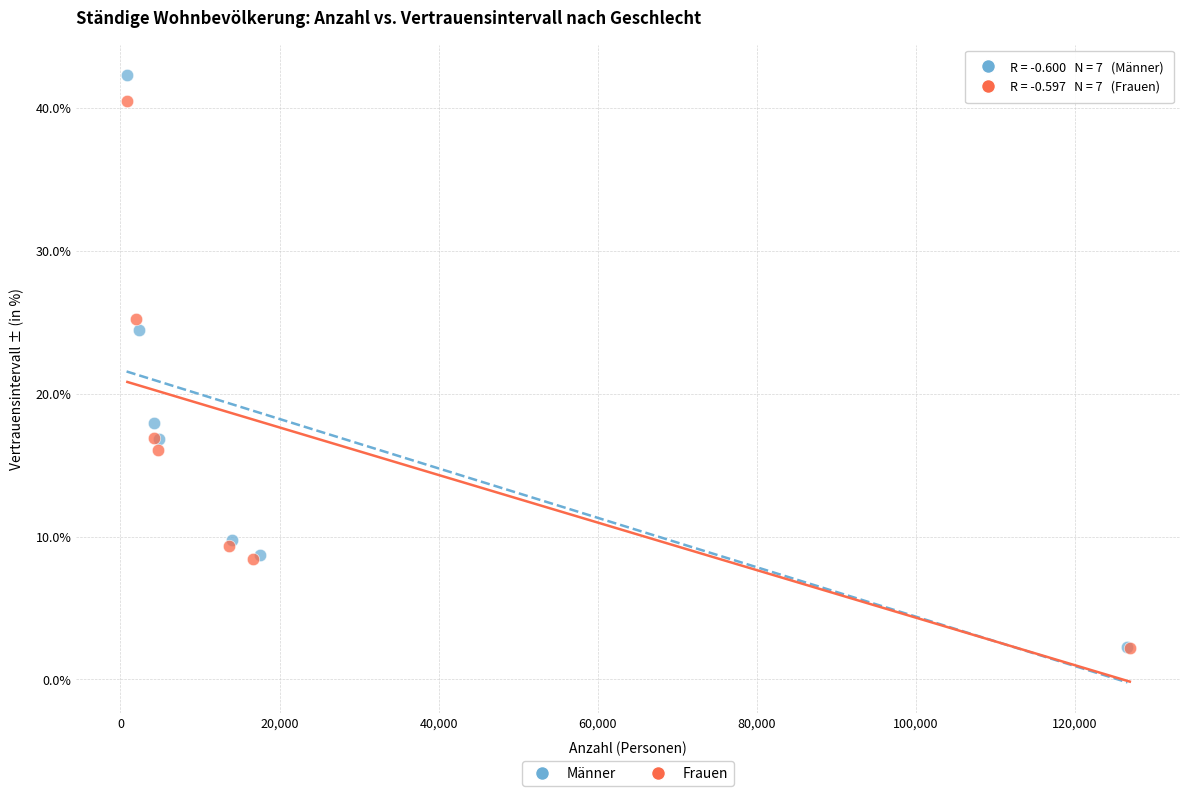

Which series has the largest Y range (max minus min)?

Männer